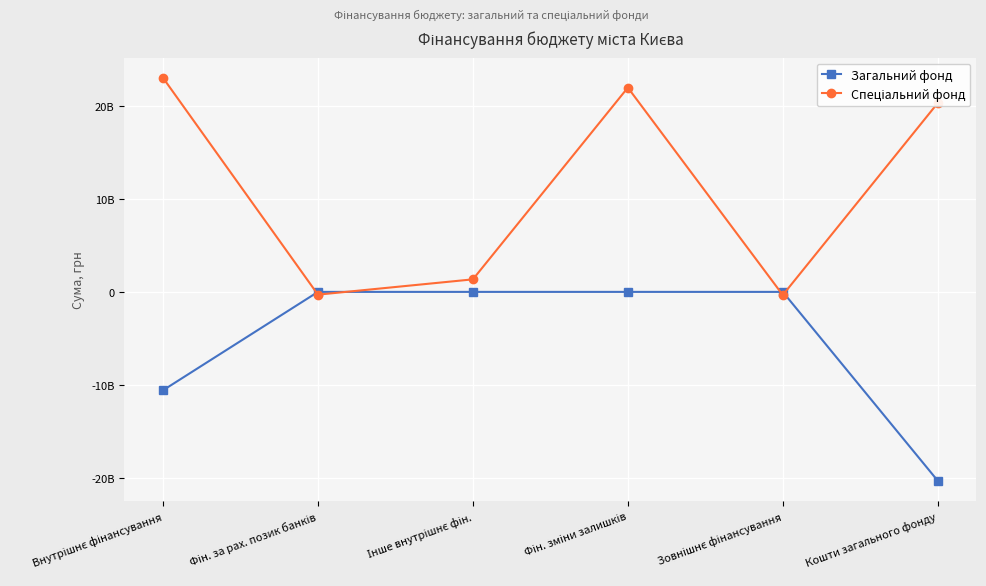

Which category has the highest value across all series?

Внутрішнє фінансування